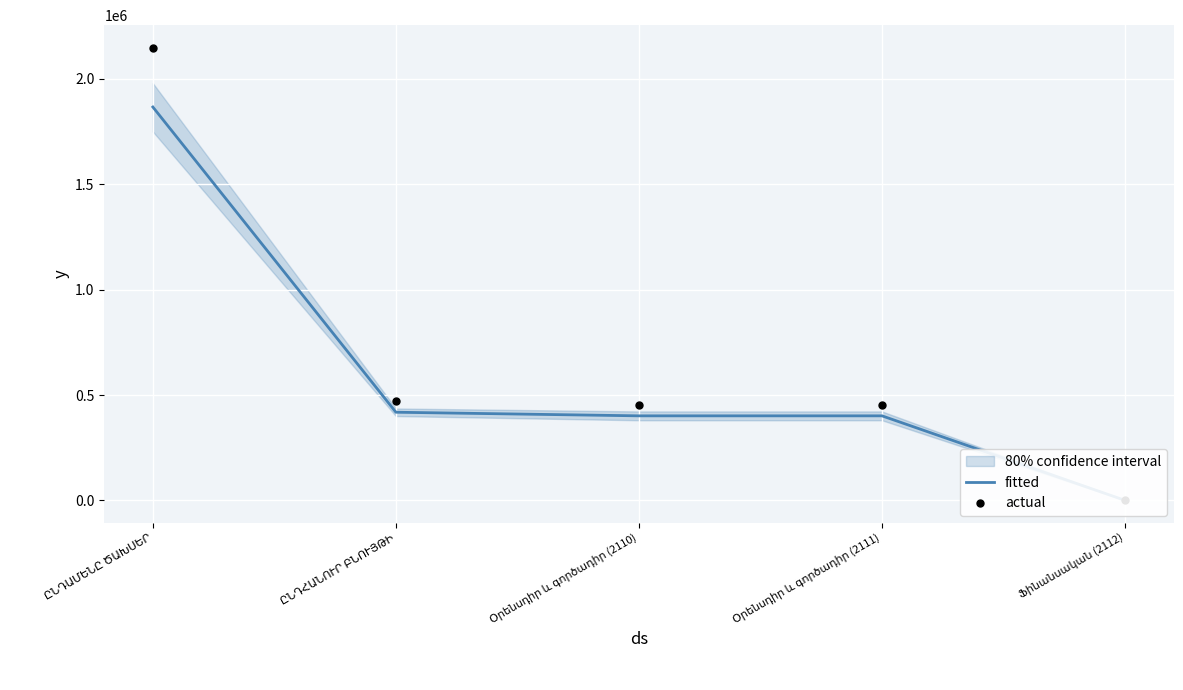

What is the sum of all fitted values?

3087280.3